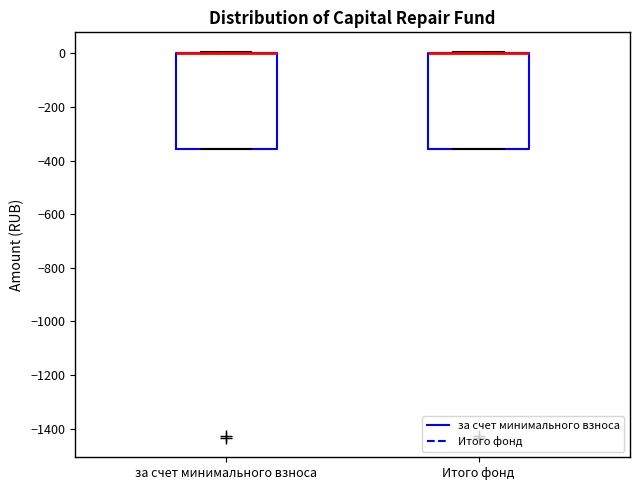

Reading left to right, read every box against the y-axis: the position of its median line, the range the box covers, and the ends of its whiskers. The values are not printed on the chart, so give them approximately, as read against the axis.

за счет минимального взноса: median 0 (drawn on the box's upper edge), box -360 to 0, whiskers -360 to 0
Итого фонд: median 0 (drawn on the box's upper edge), box -360 to 0, whiskers -360 to 0